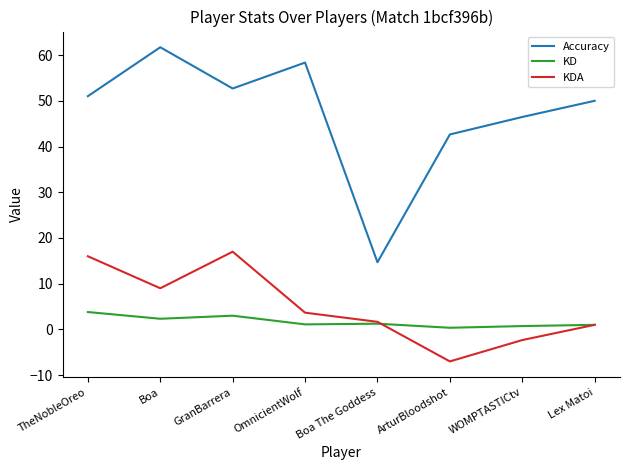

What is the sum of all KDA values?

39.0